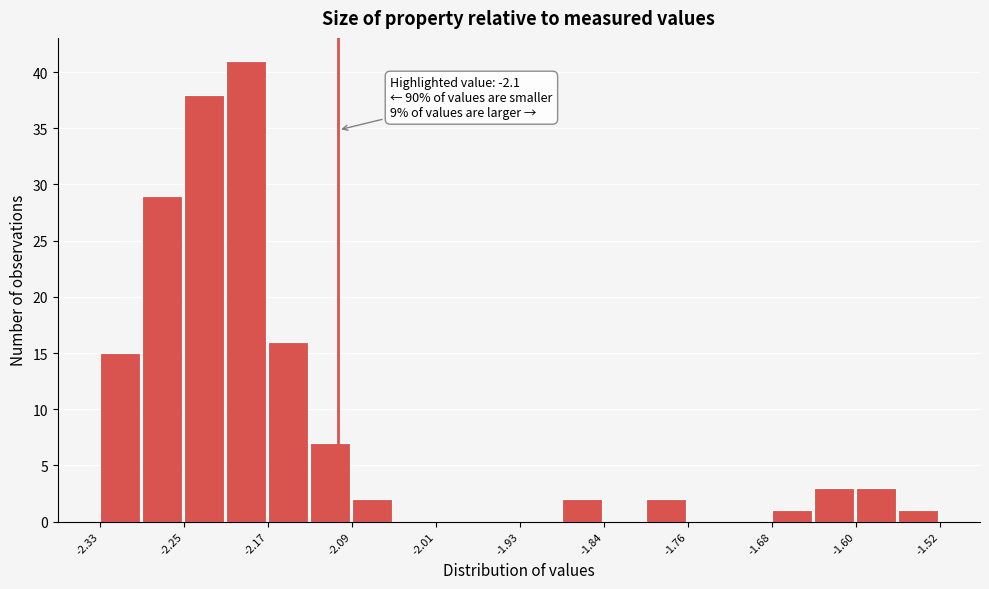

Which range on the x-axis has the tallest bar?

-2.21 to -2.17